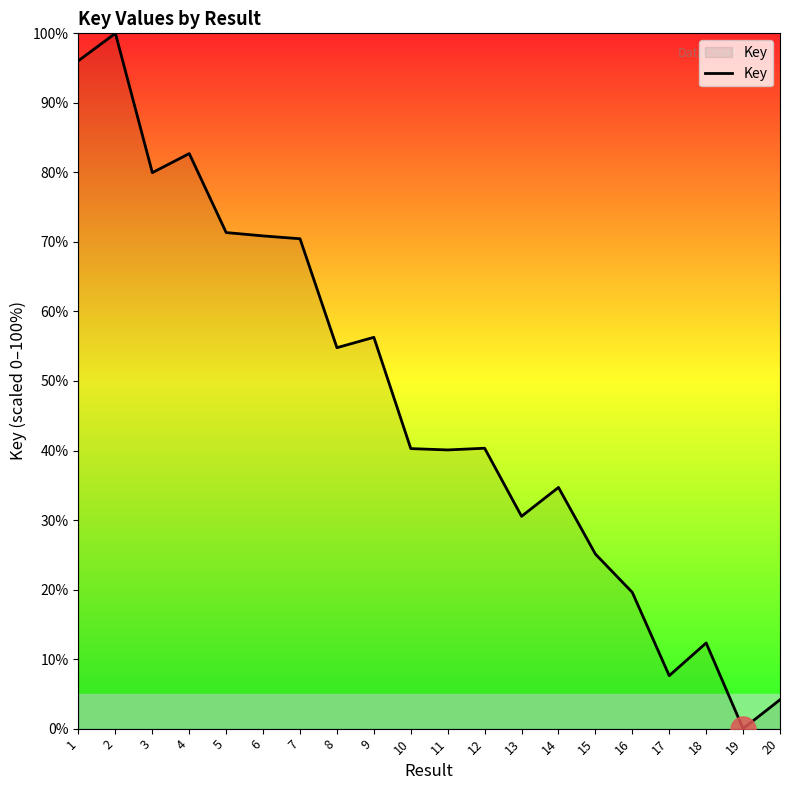

How many lines are shown in the chart?

1